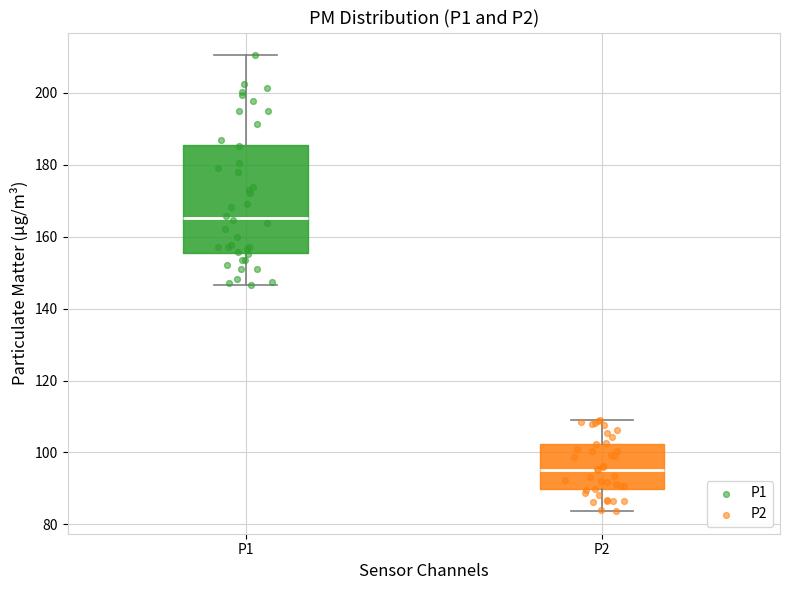

Reading left to right, read every box against the y-axis: the position of its median line, the range the box covers, and the ends of its whiskers. The values are not printed on the chart, so give them approximately, as read against the axis.

P1: median 166, box 156 to 186, whiskers 146 to 210
P2: median 96, box 90 to 102, whiskers 84 to 108